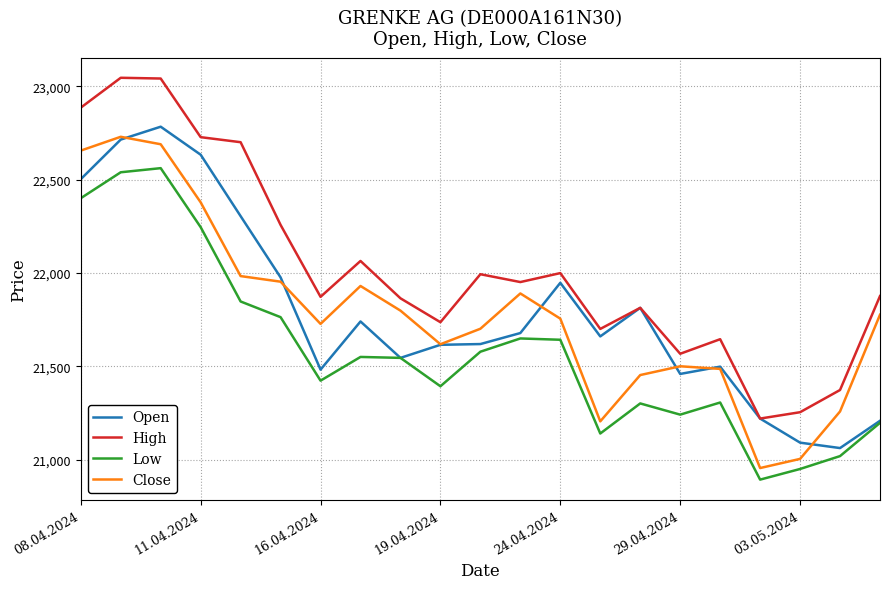

True or false: High and Close intersect in this chart.

False